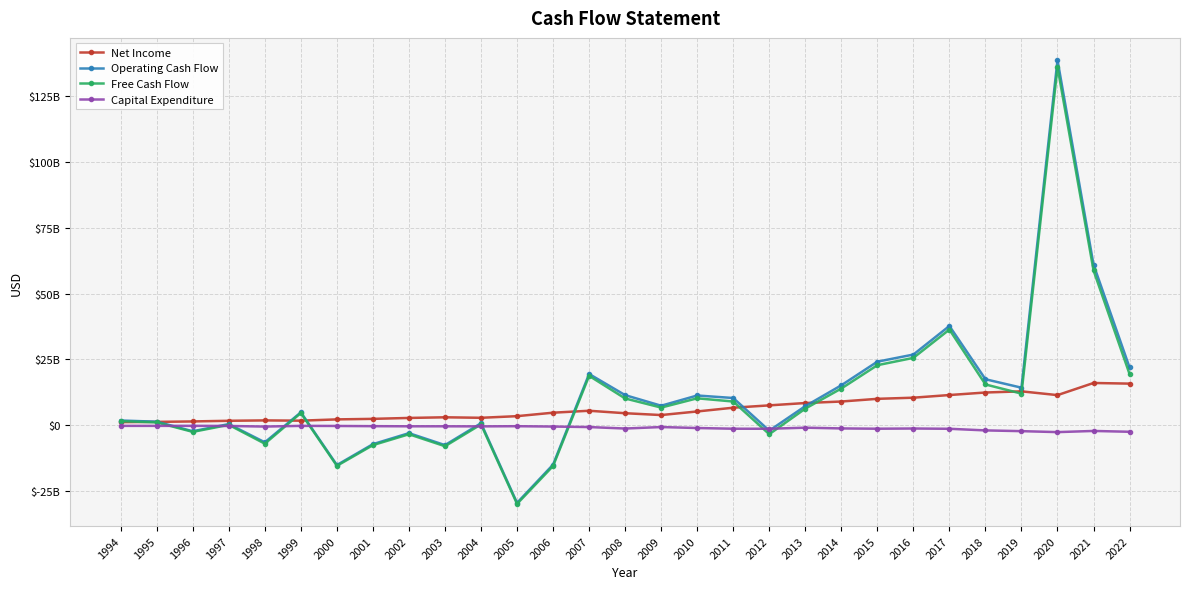

What is the difference between the highest and lowest values at 2001?

9984129503